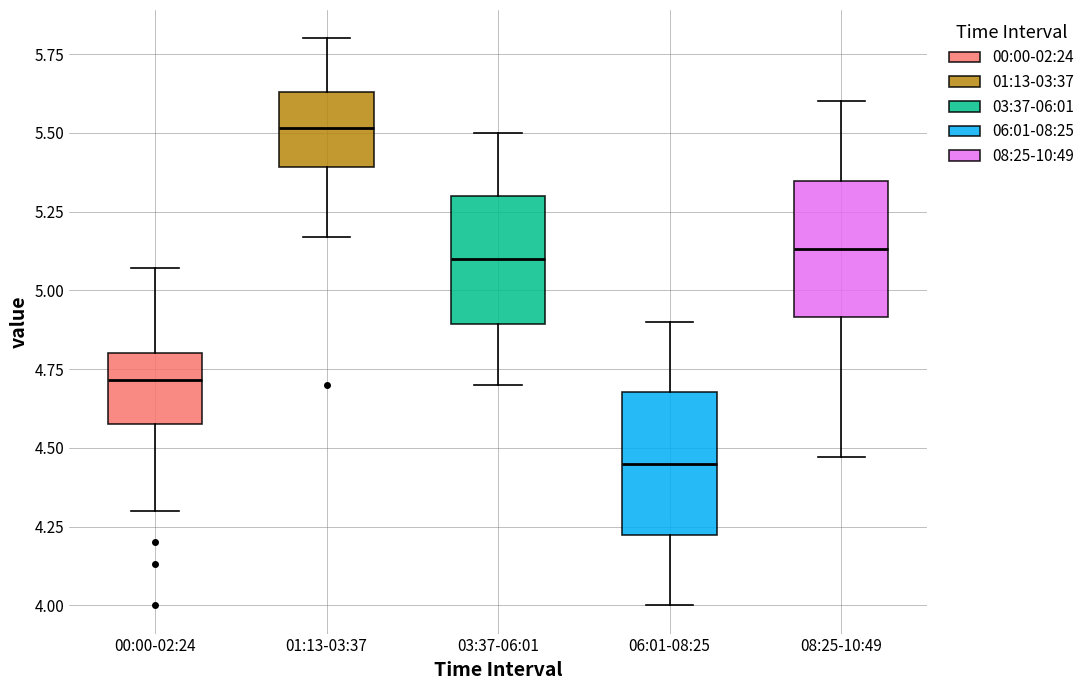

Reading left to right, transcribe this box plot: for each box, give where its median line is, the range the box spans, and where its two whiskers end, as read against the y-axis. The values are not printed on the chart, so give them approximately, as read against the axis.

00:00-02:24: median 4.70, box 4.60 to 4.80, whiskers 4.30 to 5.05
01:13-03:37: median 5.50, box 5.40 to 5.65, whiskers 5.15 to 5.80
03:37-06:01: median 5.10, box 4.90 to 5.30, whiskers 4.70 to 5.50
06:01-08:25: median 4.45, box 4.20 to 4.70, whiskers 4.00 to 4.90
08:25-10:49: median 5.15, box 4.90 to 5.35, whiskers 4.45 to 5.60